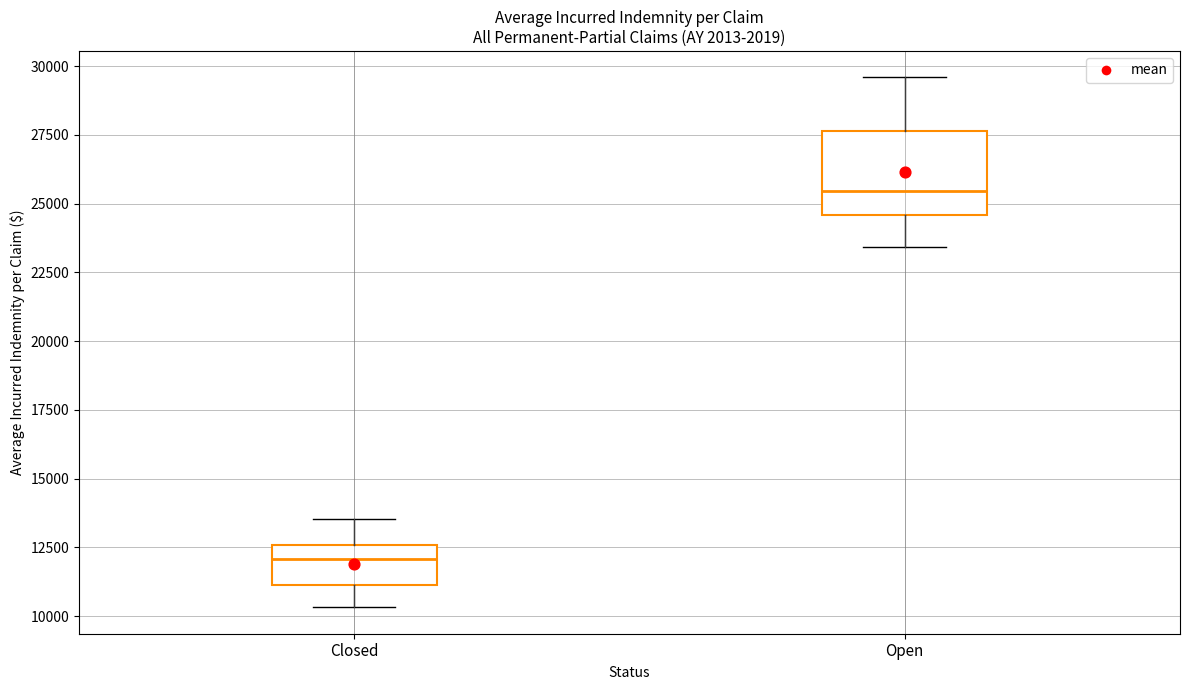

Which box is the tallest, from its lower edge to its upper edge?

Open